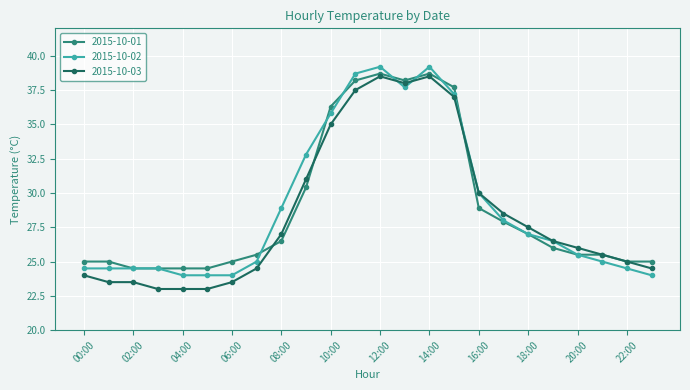

True or false: 2015-10-03 has more than 0 interior local peaks.

True